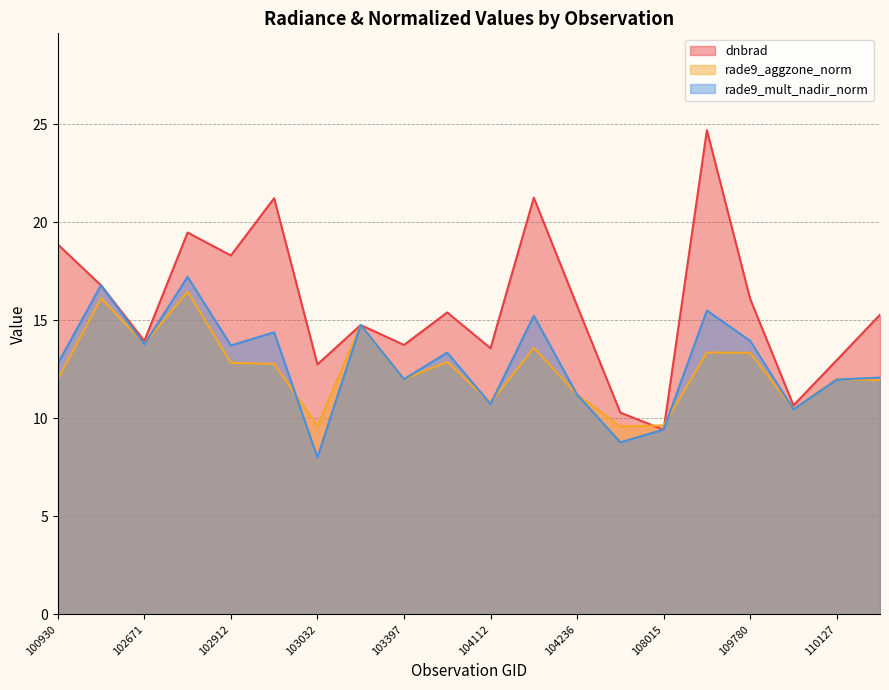

What is the difference between the highest and lowest values at 103397?

1.7